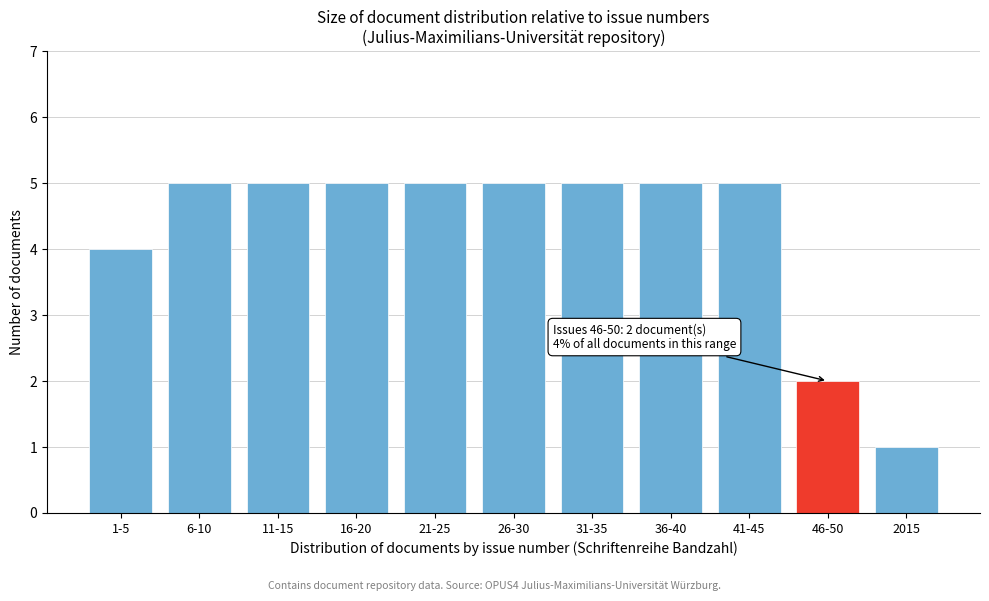

Reading right to left, extract all data points from this chart.

2015=1	46-50=2	41-45=5	36-40=5	31-35=5	26-30=5	21-25=5	16-20=5	11-15=5	6-10=5	1-5=4